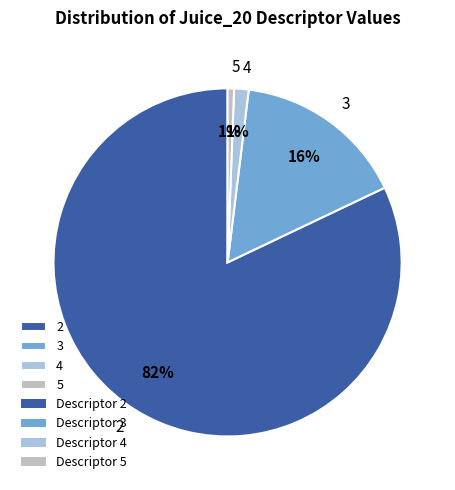

How many slices are in this pie chart?

4